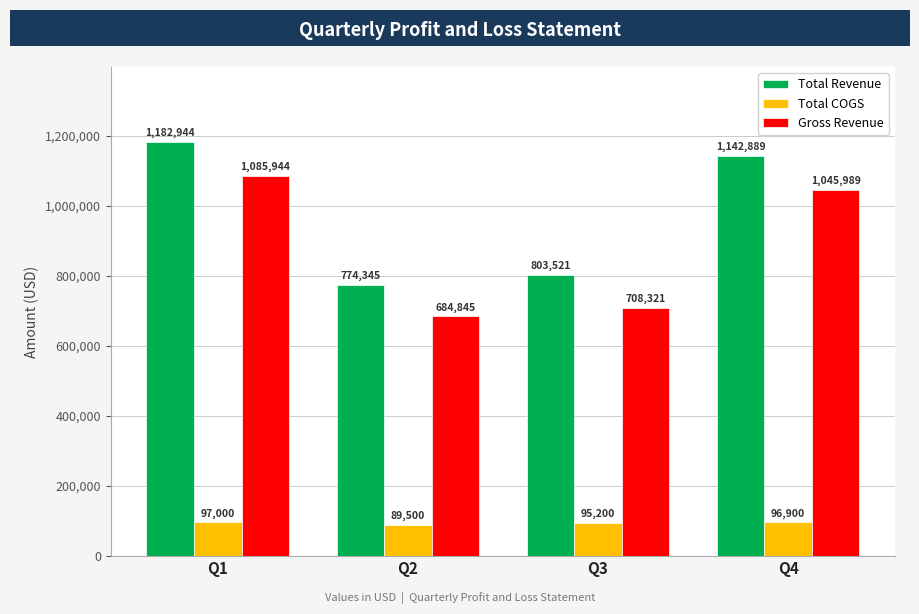

What is the difference between the maximum and minimum values in the Total COGS series?

7500